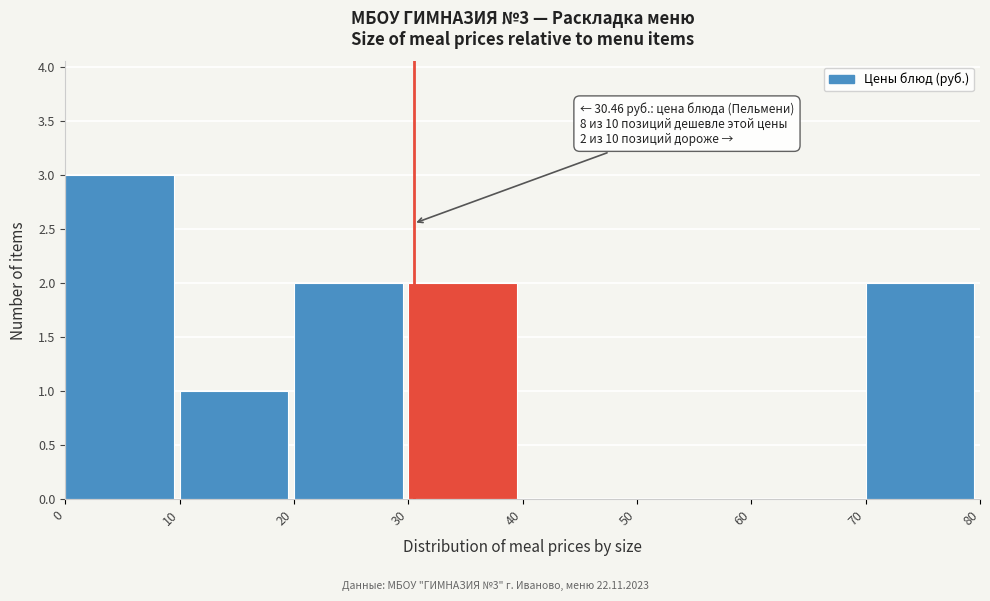

Which range on the x-axis has the tallest bar?

0 to 10